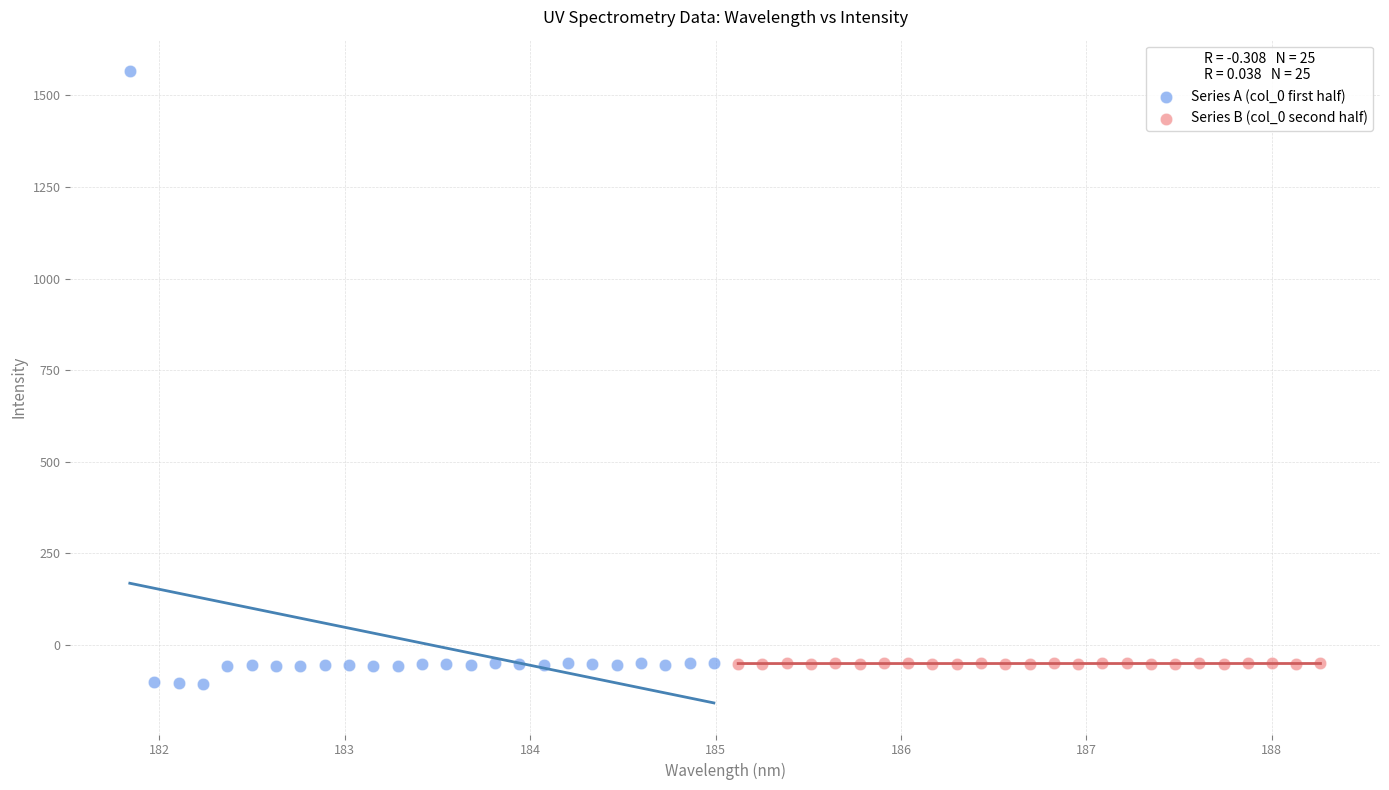

Which series has the widest spread of Y values?

Series A (col_0 first half)